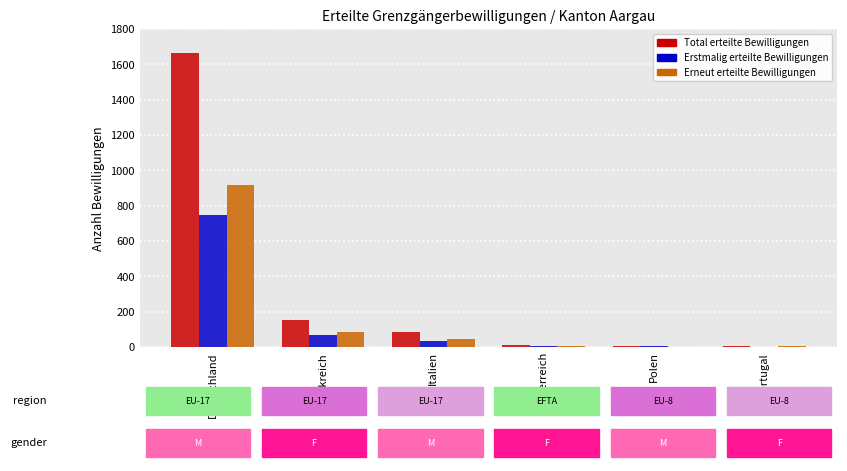

How many categories are shown in the chart?

6